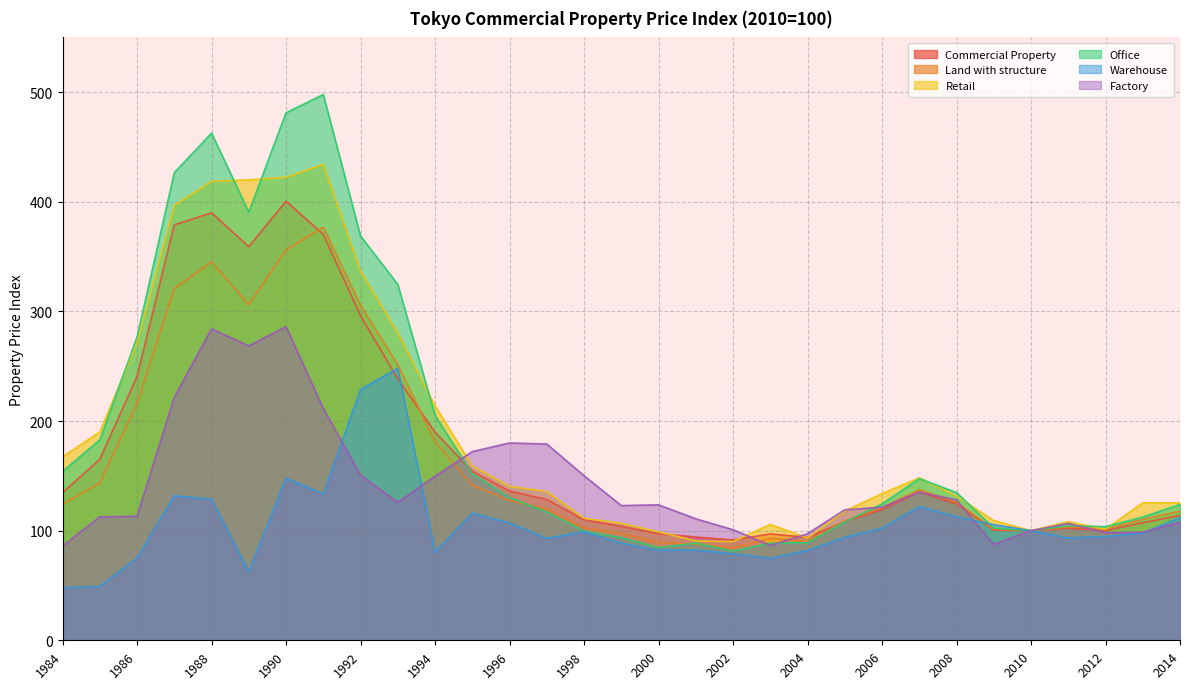

Where is the first local maximum for Land with structure?

1988